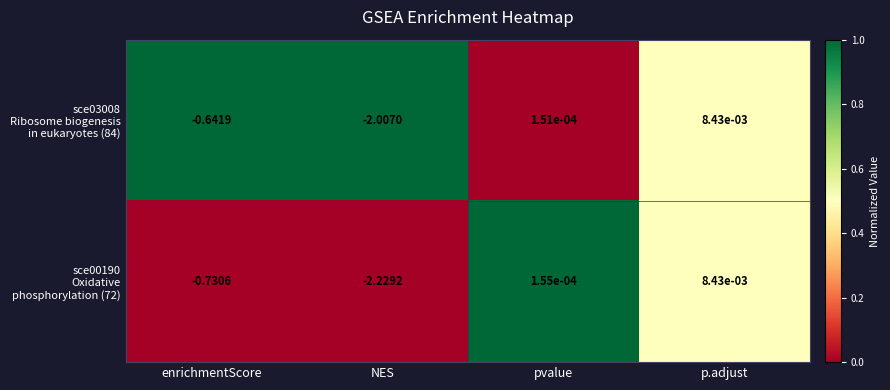

At which category does the chart reach its peak across all series?

p.adjust